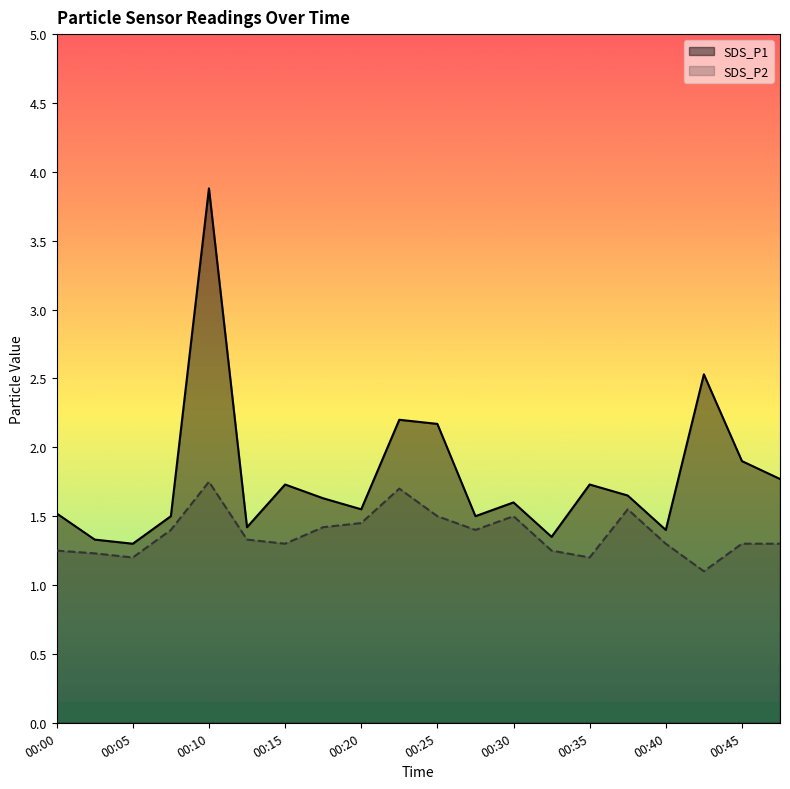

What is the sum of the SDS_P2 values at 00:08 and 00:30?

2.9